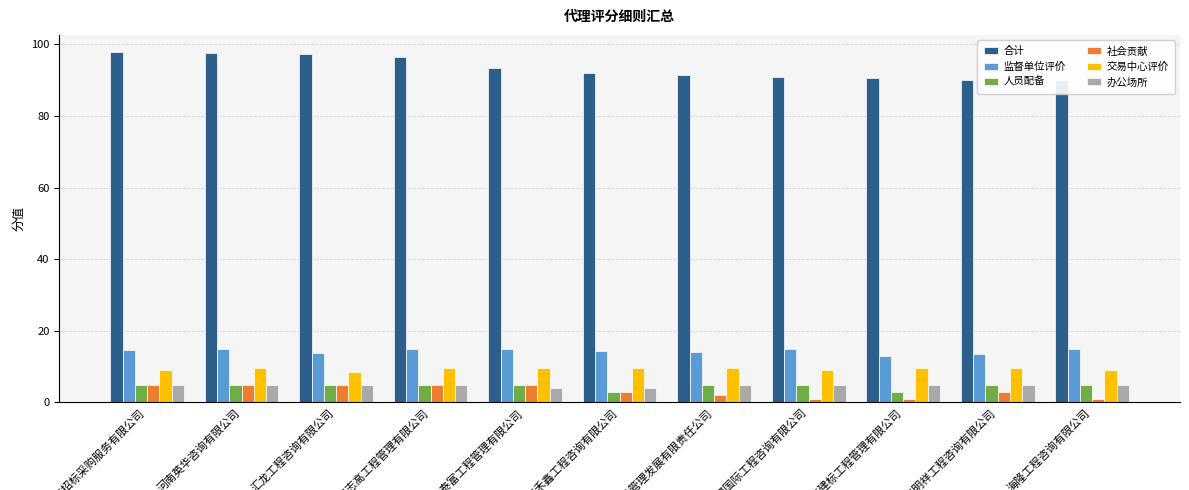

What is the label of the 2nd bar from the left?

河南英华咨询有限公司